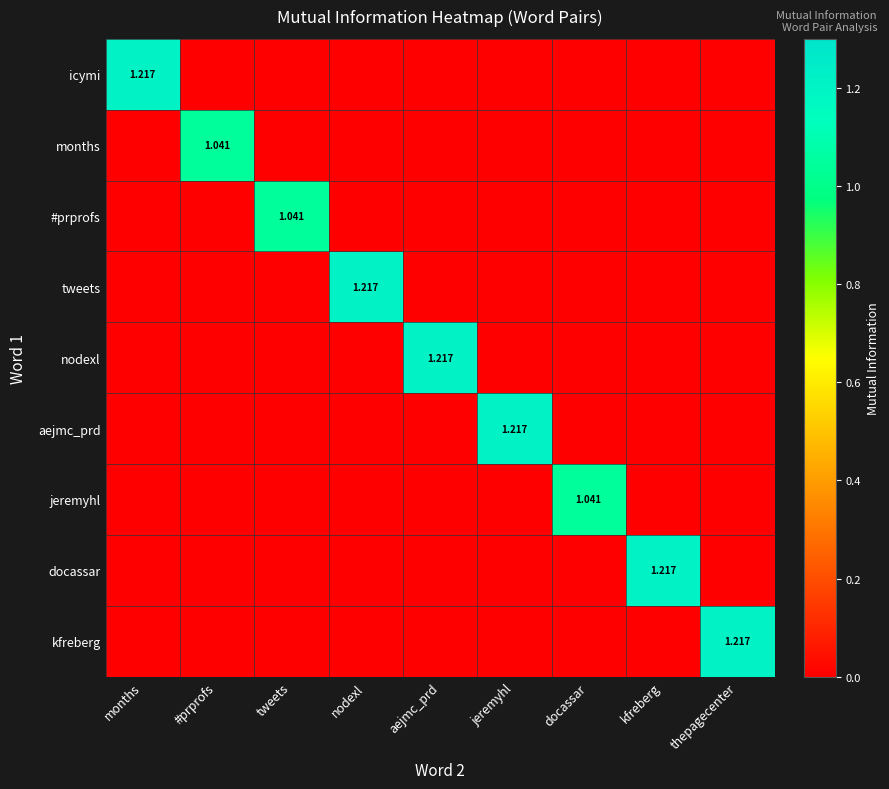

At which category does the chart reach its minimum across all series?

#prprofs